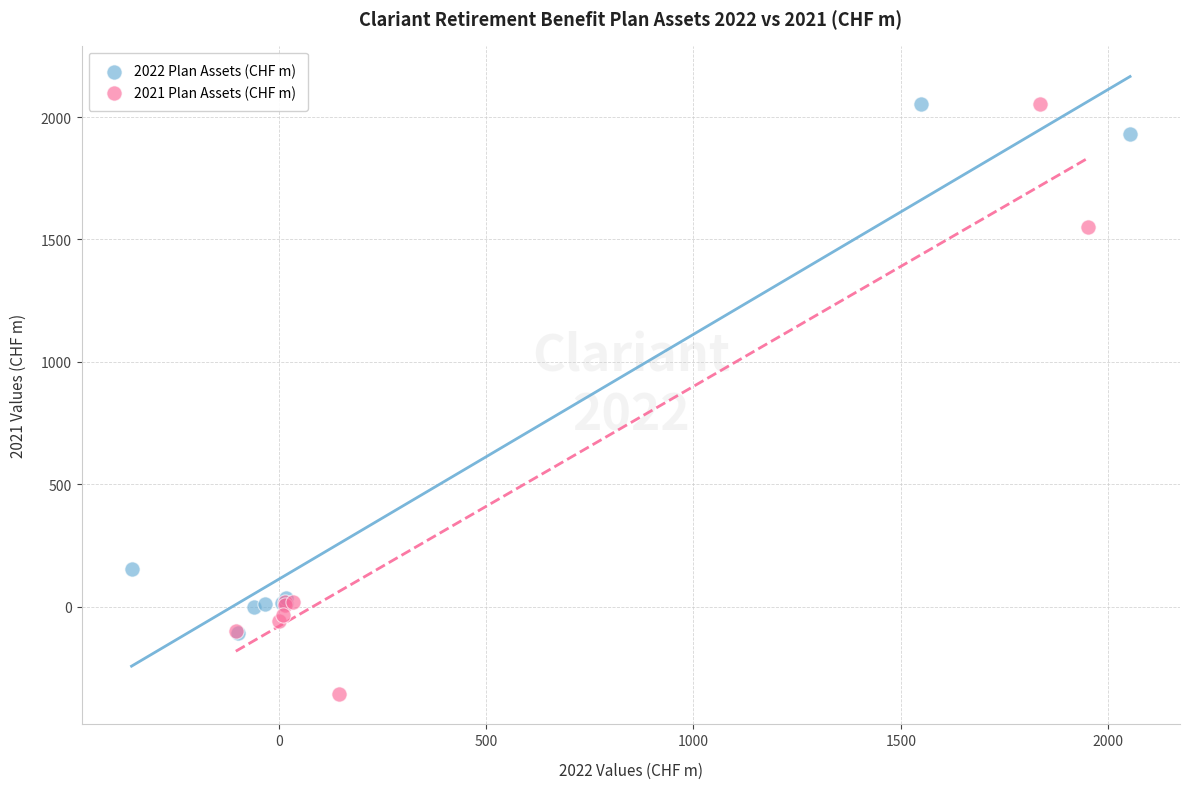

Which series contains the lowest Y value?

2021 Plan Assets (CHF m)